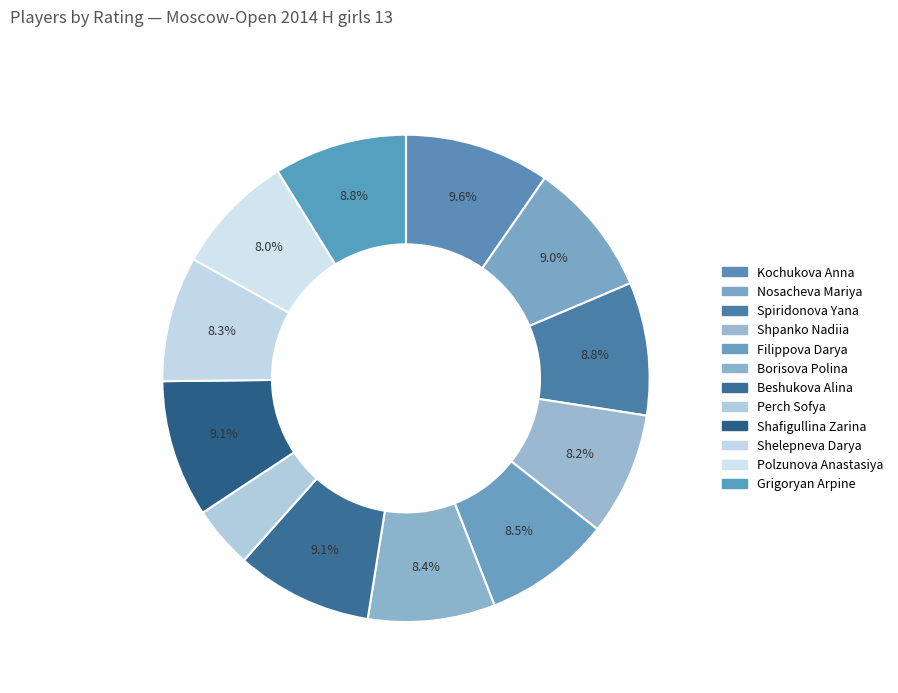

To the nearest percent, what portion does Beshukova Alina represent?

9%